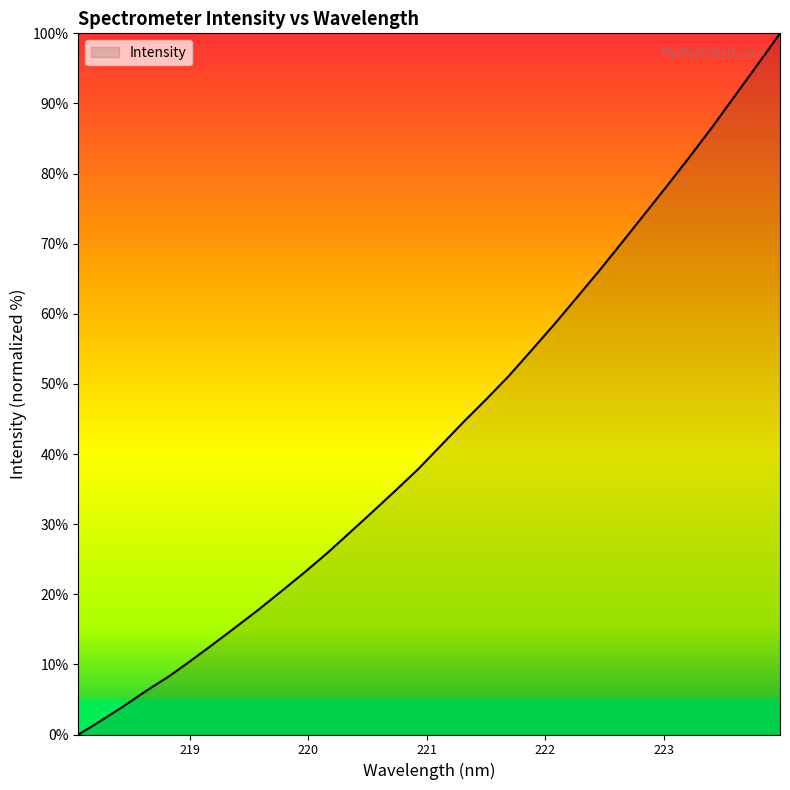

What is the difference between the maximum and minimum values?

100.0